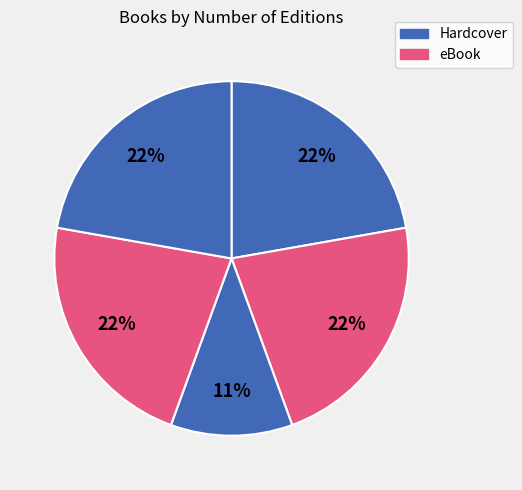

Count the number of slices in the pie.

5